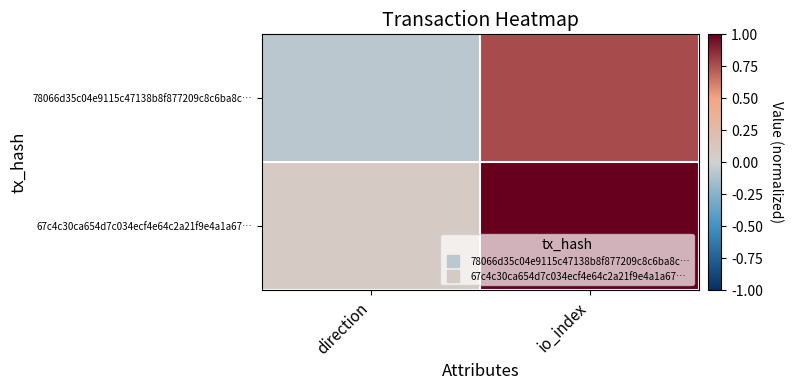

What is the spread (max minus min) of values at io_index?

0.2